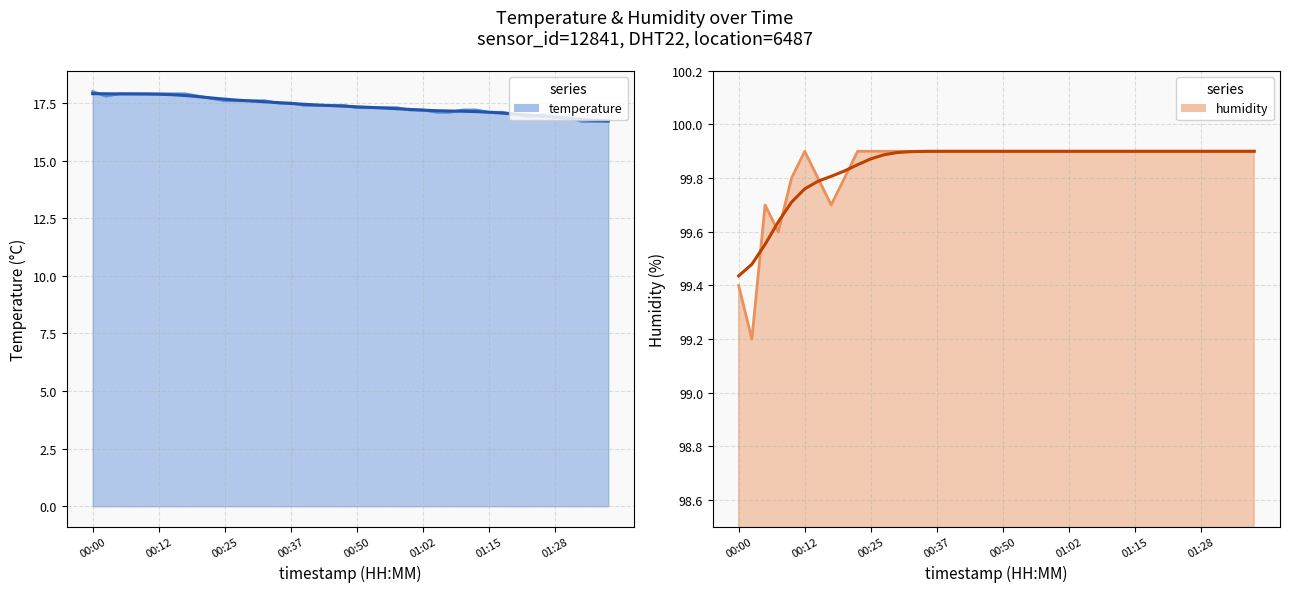

Reading right to left, what are all the values shown in this chart?

temperature: 16.7	16.7	16.7	16.9	16.9	17.0	16.9	17.0	17.1	17.1	17.2	17.2	17.1	17.1	17.2	17.2	17.3	17.3	17.3	17.3	17.4	17.4	17.4	17.4	17.5	17.5	17.6	17.6	17.6	17.6	17.7	17.8	17.9	17.9	17.9	17.9	17.9	17.9	17.8	18.0
temperature_smooth: 16.7	16.8	16.8	16.8	16.9	16.9	17.0	17.0	17.1	17.1	17.1	17.1	17.2	17.2	17.2	17.2	17.3	17.3	17.3	17.3	17.4	17.4	17.4	17.4	17.5	17.5	17.6	17.6	17.6	17.7	17.7	17.8	17.8	17.9	17.9	17.9	17.9	17.9	17.9	17.9
humidity: 99.9	99.9	99.9	99.9	99.9	99.9	99.9	99.9	99.9	99.9	99.9	99.9	99.9	99.9	99.9	99.9	99.9	99.9	99.9	99.9	99.9	99.9	99.9	99.9	99.9	99.9	99.9	99.9	99.9	99.9	99.9	99.8	99.7	99.8	99.9	99.8	99.6	99.7	99.2	99.4
humidity_smooth: 99.9	99.9	99.9	99.9	99.9	99.9	99.9	99.9	99.9	99.9	99.9	99.9	99.9	99.9	99.9	99.9	99.9	99.9	99.9	99.9	99.9	99.9	99.9	99.9	99.9	99.9	99.9	99.9	99.9	99.9	99.9	99.8	99.8	99.8	99.8	99.7	99.6	99.6	99.5	99.4